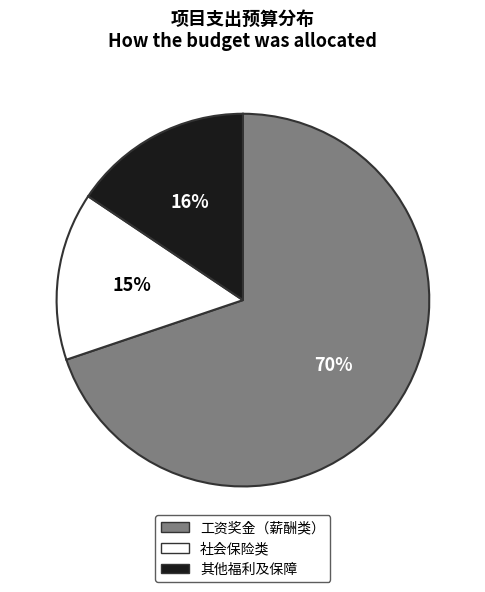

Does any single category account for the majority?

Yes